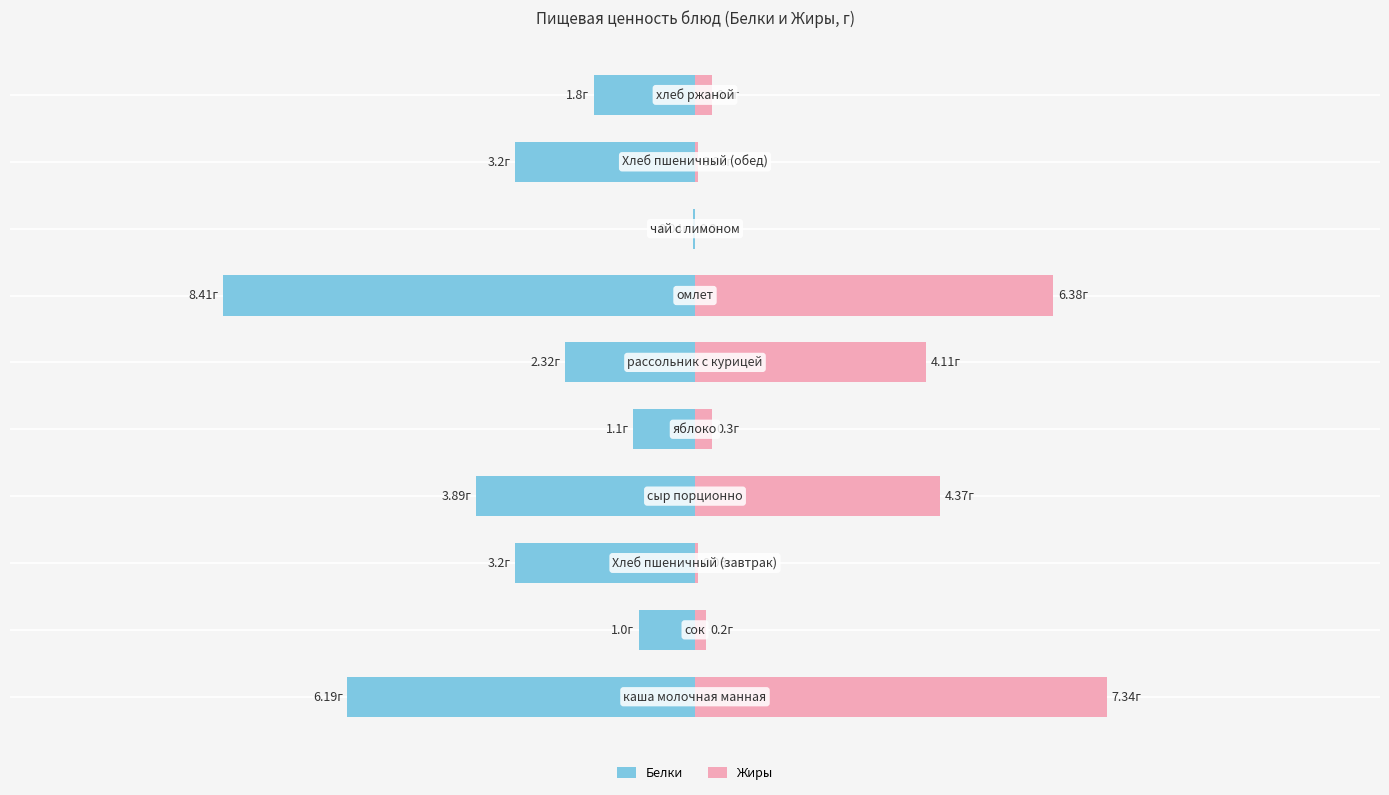

Reading left to right, transcribe all the data shown in this chart.

Белки: -6.2	-1.0	-3.2	-3.9	-1.1	-2.3	-8.4	-0.0	-3.2	-1.8
Жиры: 7.3	0.2	0.1	4.4	0.3	4.1	6.4	0.0	0.1	0.3